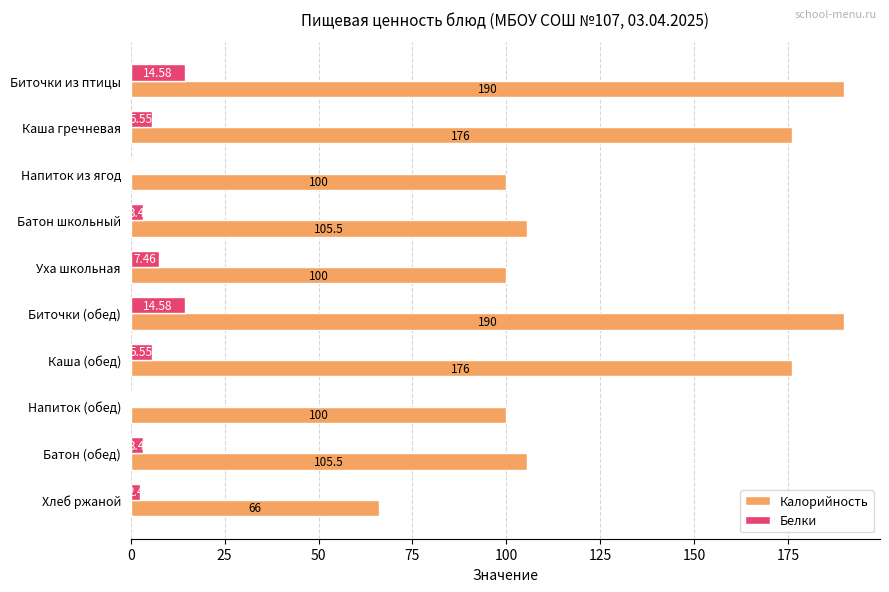

What is the sum of the Калорийность values at Биточки (обед) and Напиток (обед)?

290.0